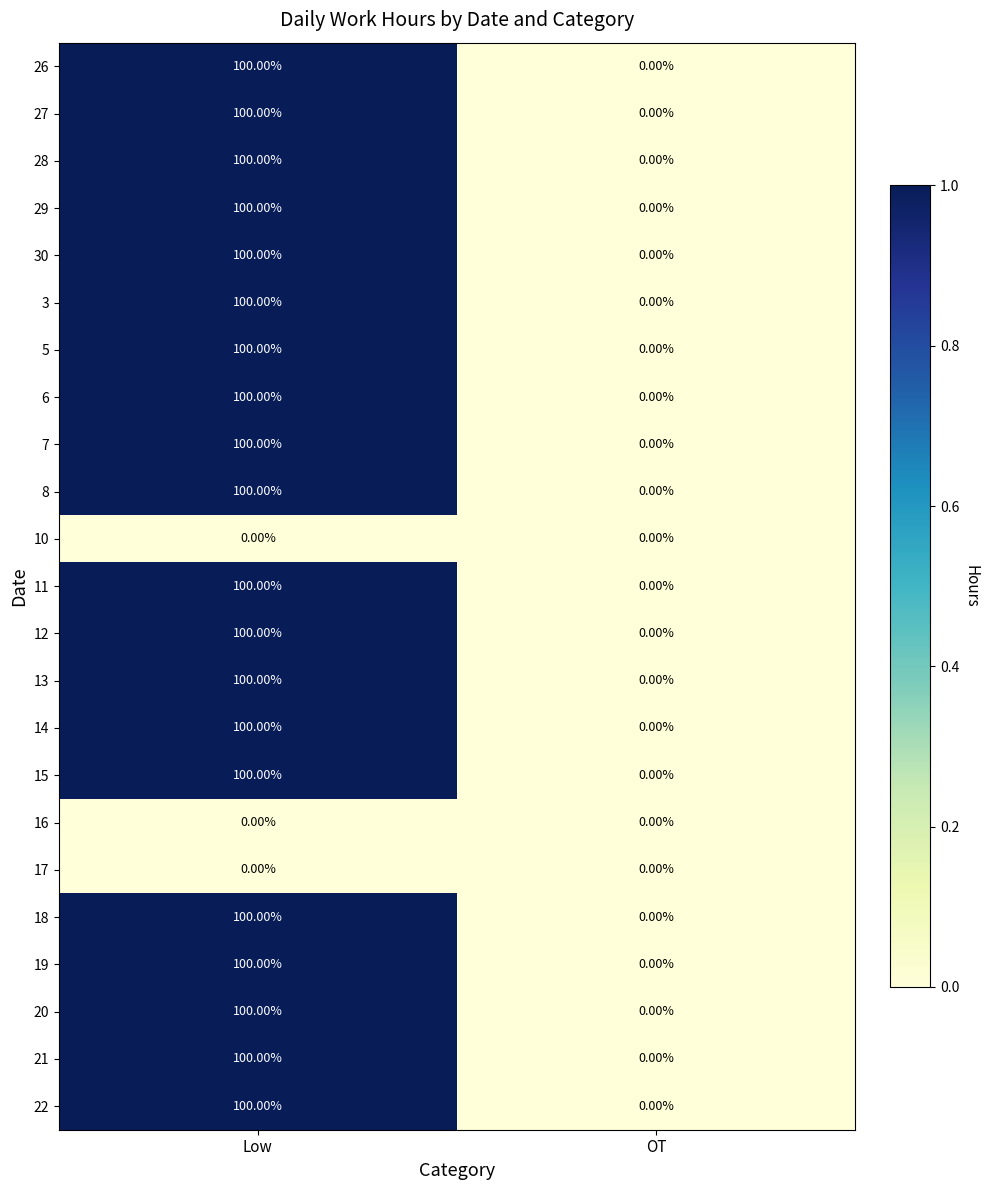

How many positive values does the 20 series have?

1